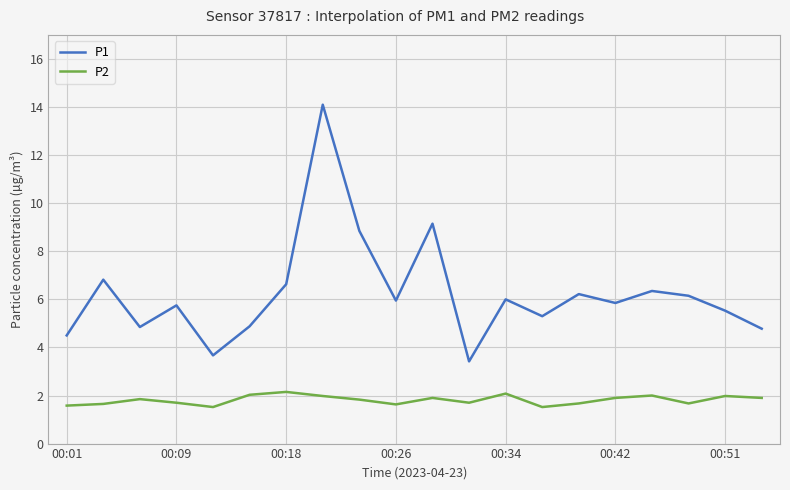

What is the smallest value displayed?

1.5